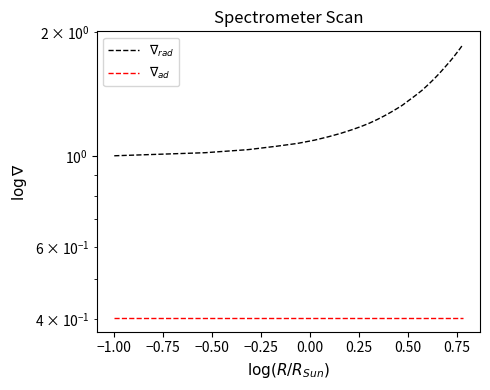

Which series has the largest total across all categories?

$\nabla_{rad}$